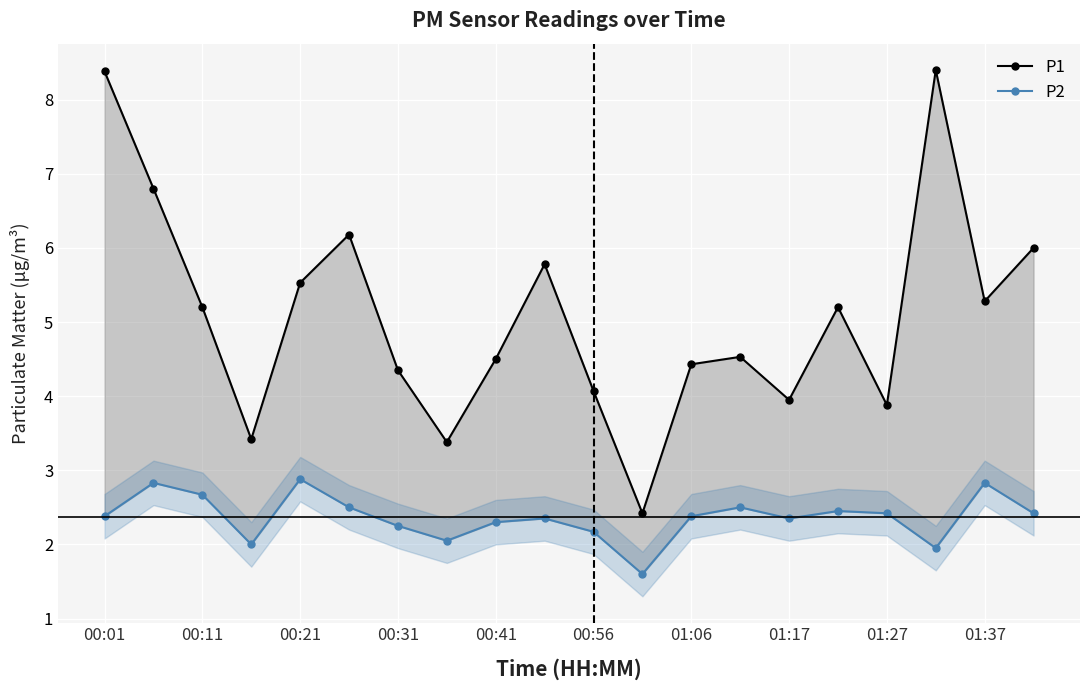

The P2 series shows 1.5 at 00:56. True or false?

False